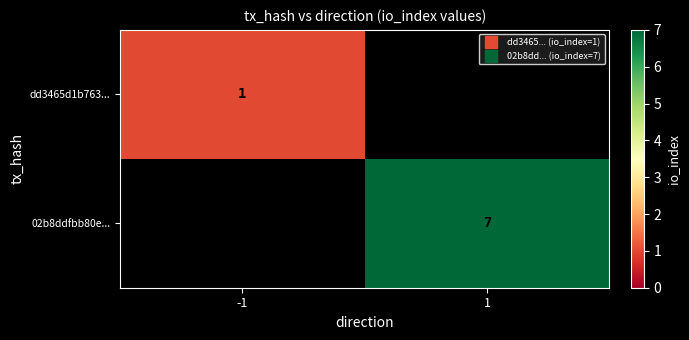

List the labels in order of 02b8ddfbb80e... value, largest first.

-1, 1